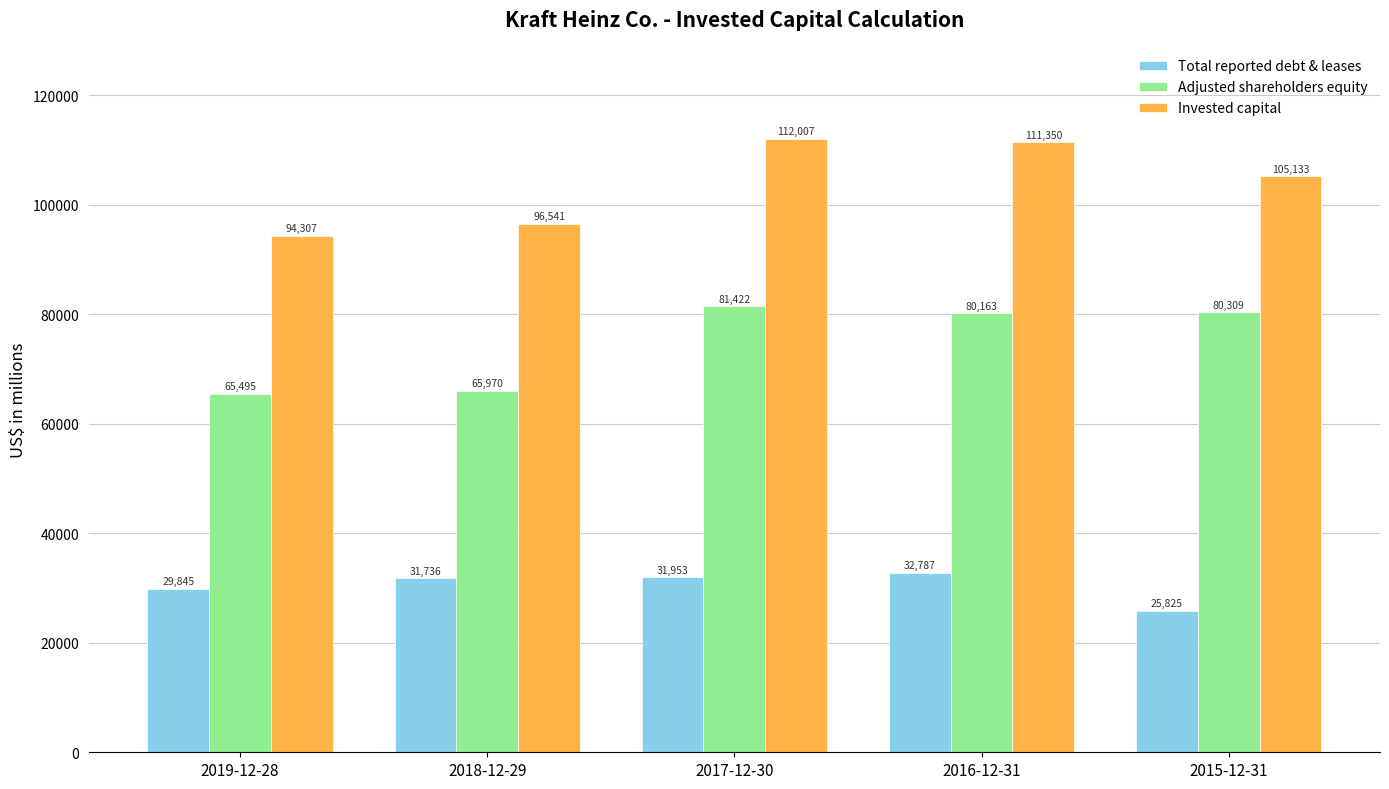

List the series in order of their peak value, lowest first.

Total reported debt & leases, Adjusted shareholders equity, Invested capital